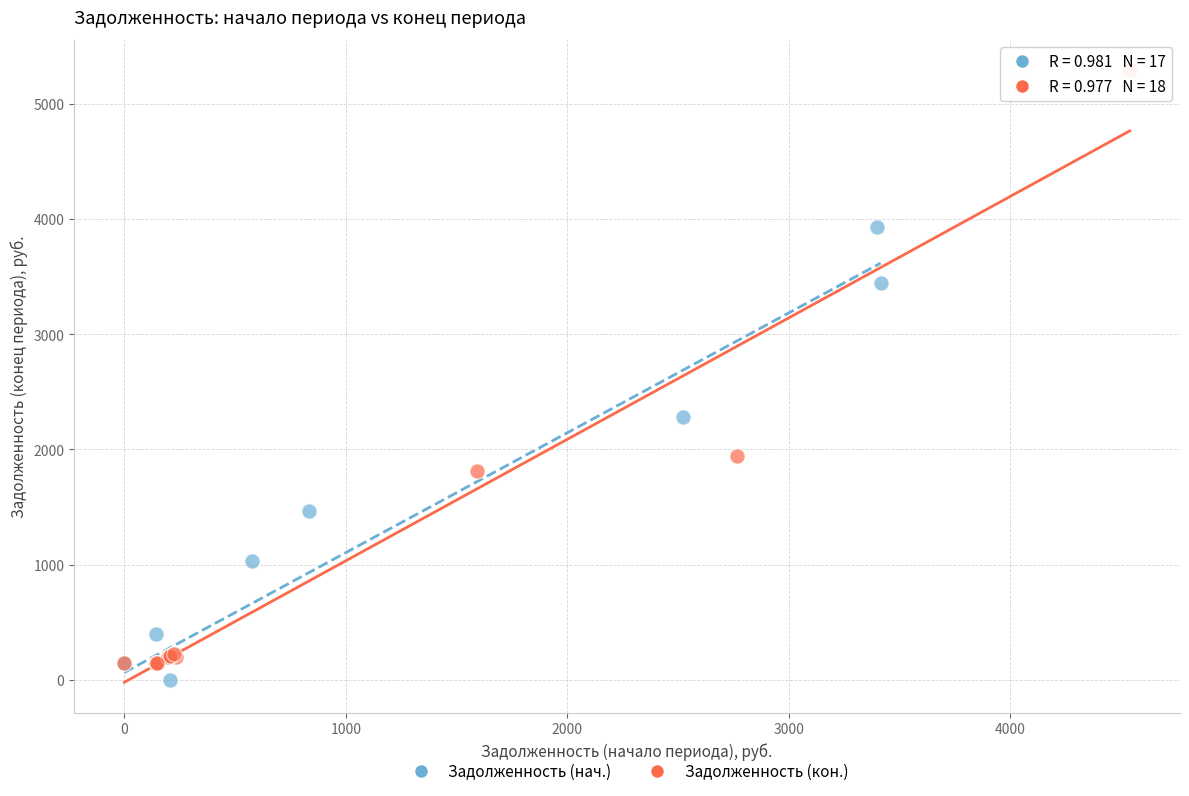

Which series has the largest Y range (max minus min)?

Задолженность (кон.)